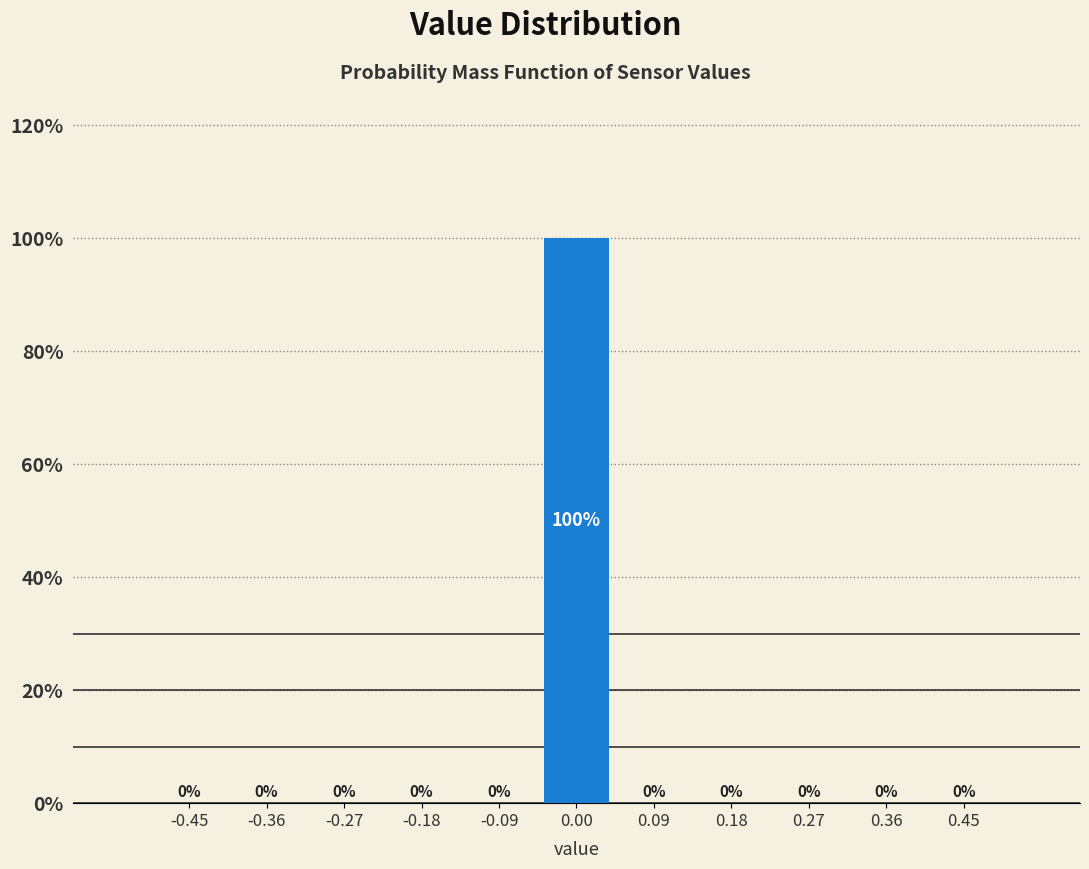

Reading left to right, list every bar in this chart as the range it spans on the x-axis followed by its height. The bar edges are not printed on the chart, so give them approximately, as read against the axis.

-0.50 to -0.41: 0
-0.41 to -0.32: 0
-0.32 to -0.23: 0
-0.23 to -0.14: 0
-0.14 to -0.05: 0
-0.05 to 0.05: 100
0.05 to 0.14: 0
0.14 to 0.23: 0
0.23 to 0.32: 0
0.32 to 0.41: 0
0.41 to 0.50: 0